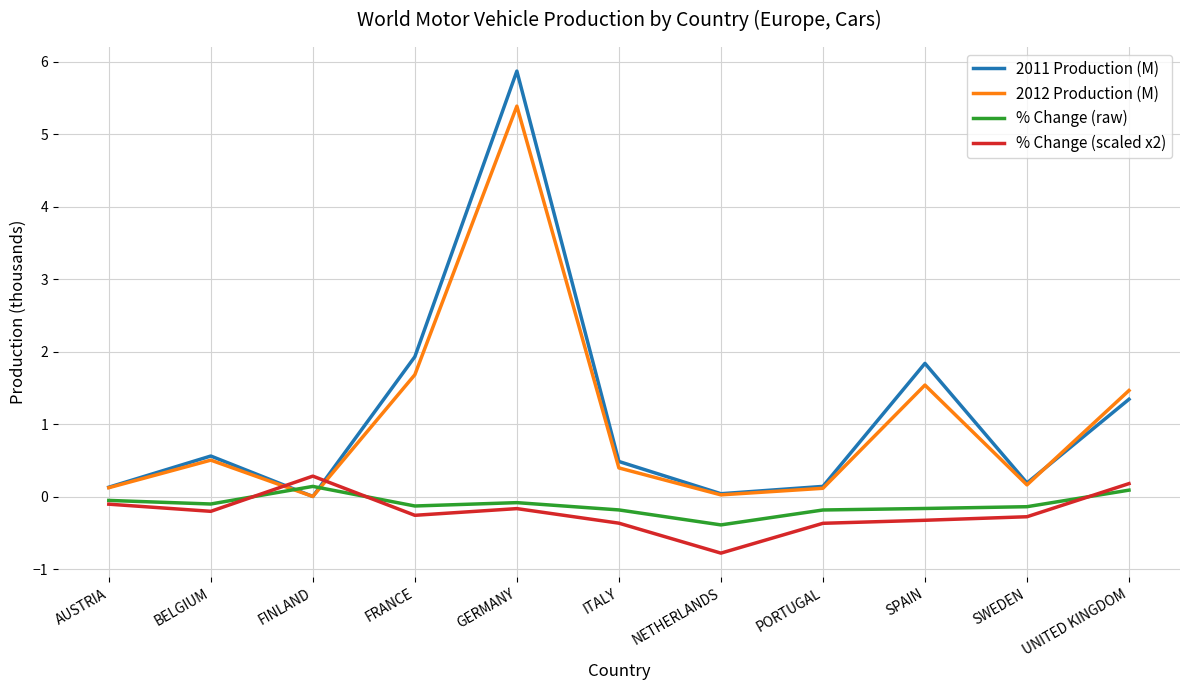

What is the sum of all 2012 Production (M) values?

11.4